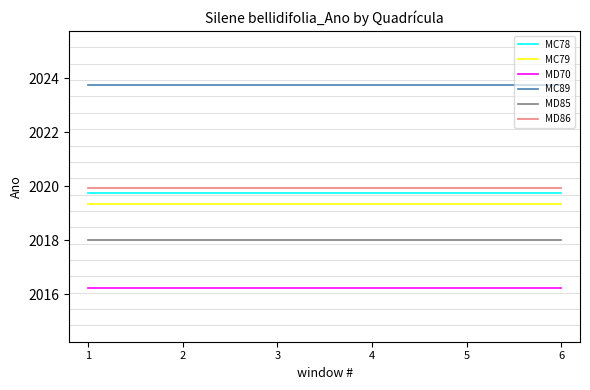

What is the total value across all series at 6?

12117.0